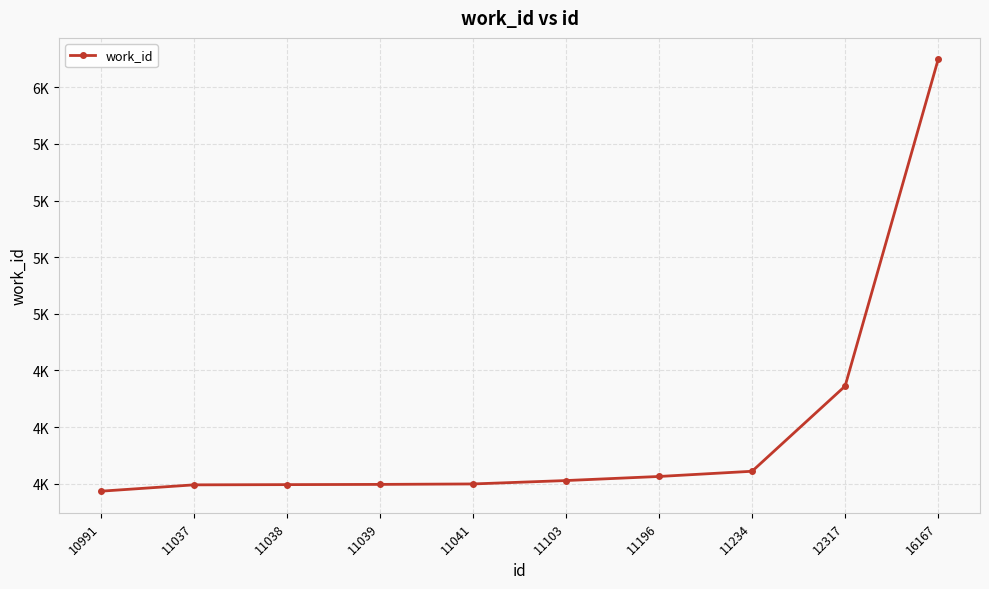

True or false: the data shows 4217 at 10991.

True